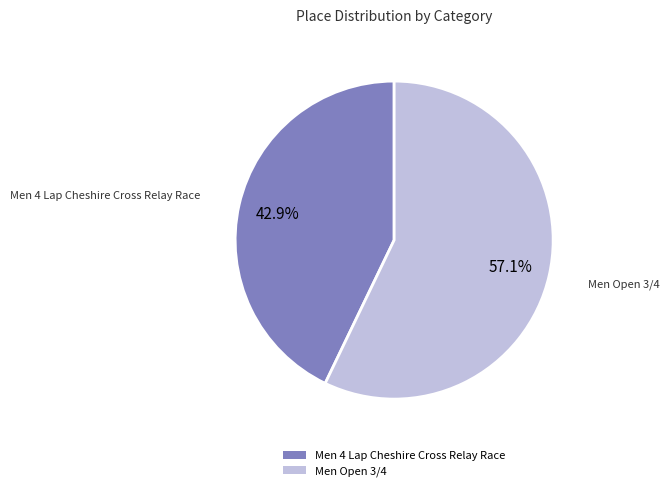

Rank the categories by value from highest to lowest.

Men Open 3/4, Men 4 Lap Cheshire Cross Relay Race